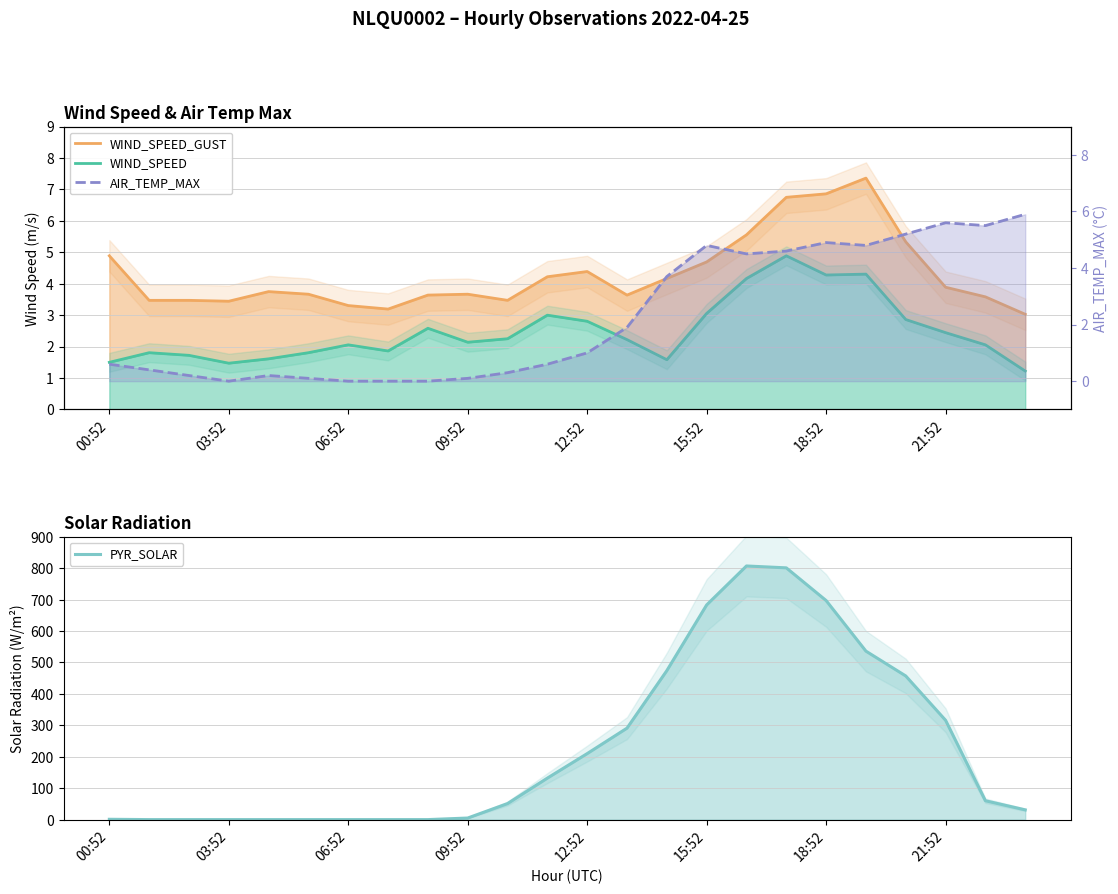

How many lines are shown in the chart?

4